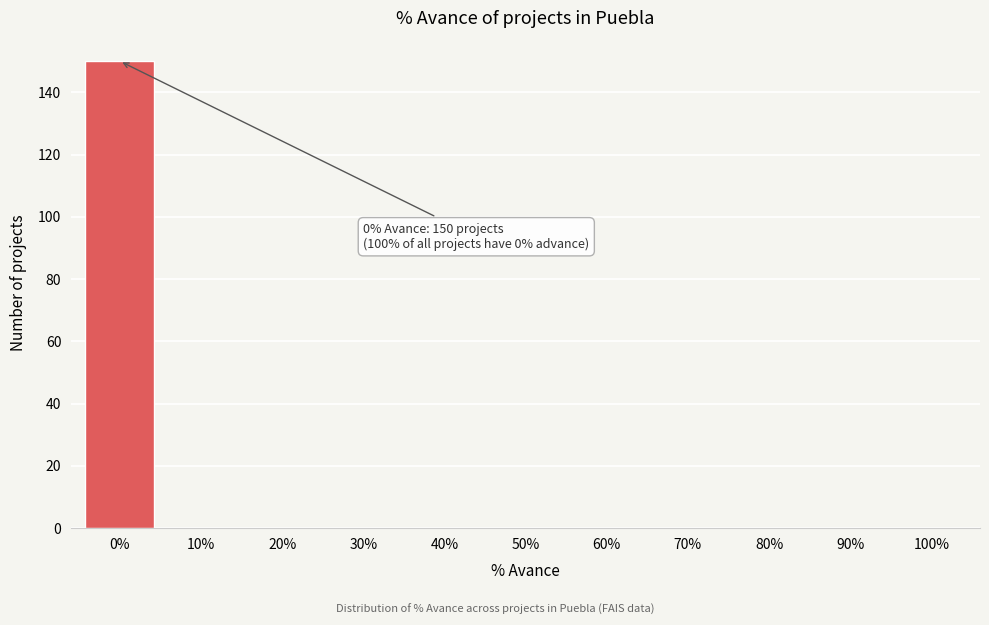

Reading left to right, what are all the values shown in this chart?

0%=150	10%=0	20%=0	30%=0	40%=0	50%=0	60%=0	70%=0	80%=0	90%=0	100%=0